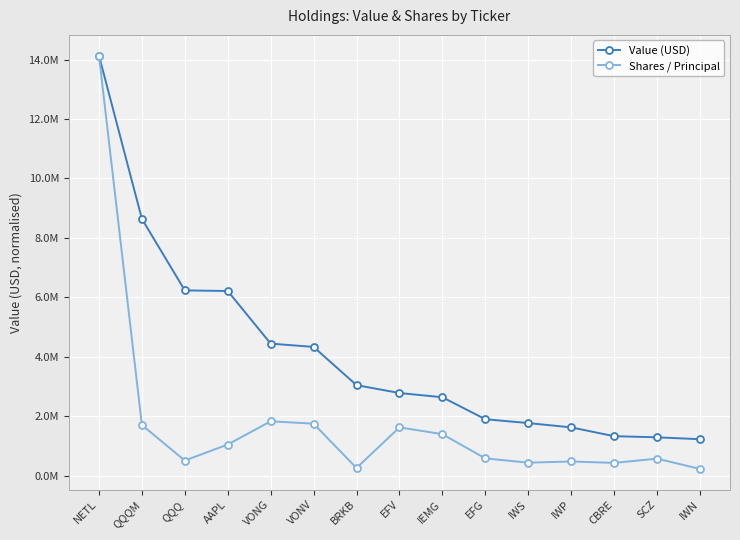

True or false: Shares / Principal and Value (USD) cross at least once.

False